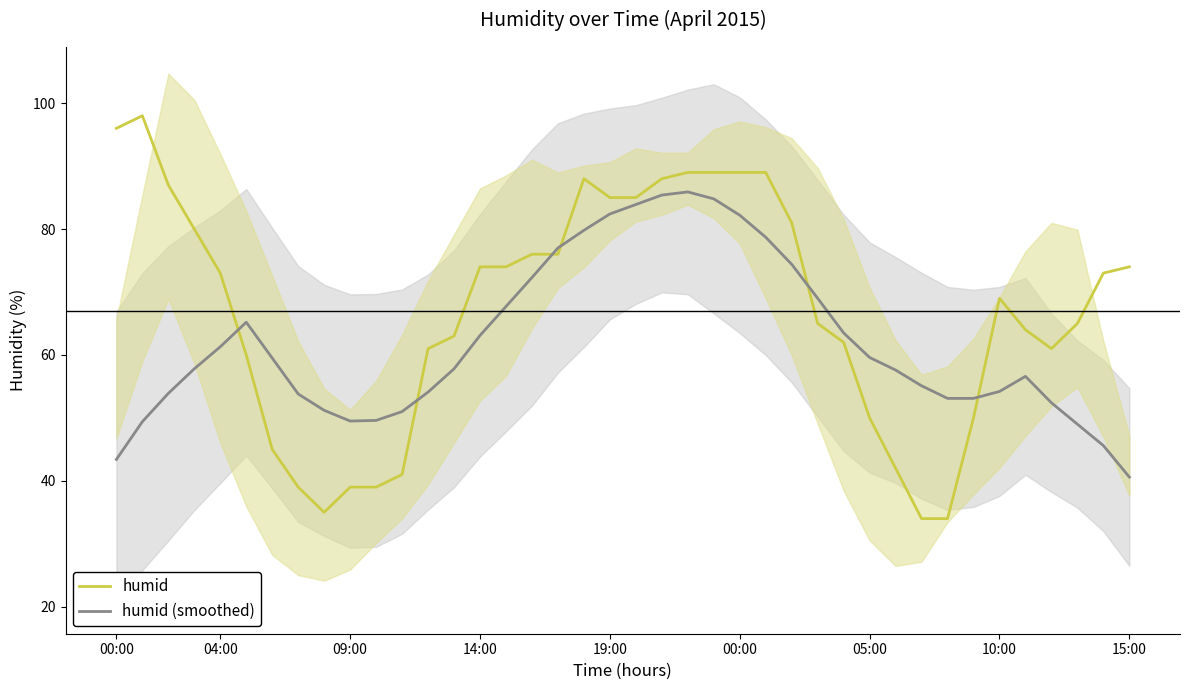

Is the value of humid (smoothed) at 10 greater than the value of humid at 9?

Yes